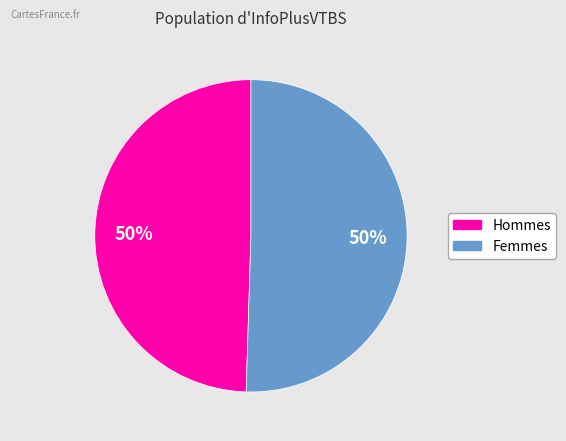

To the nearest percent, what is the average slice percentage?

50%